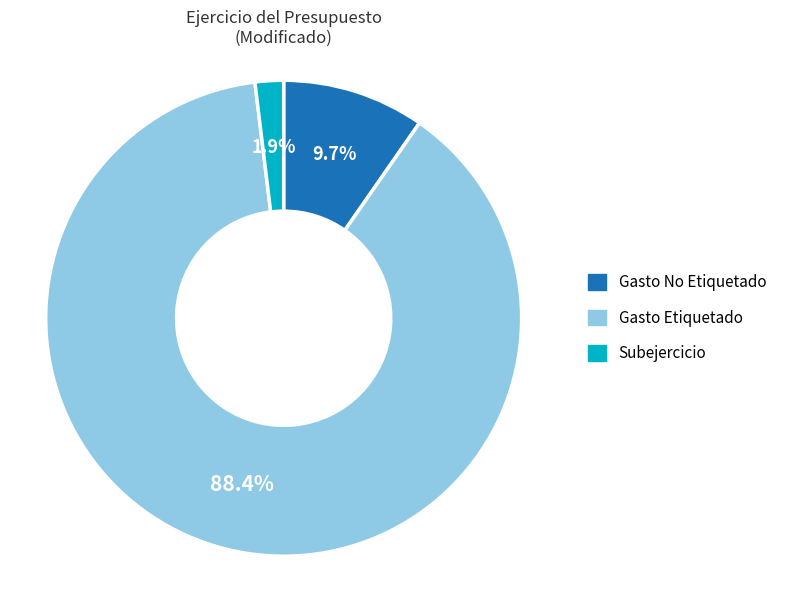

How many segments does this pie chart have?

3